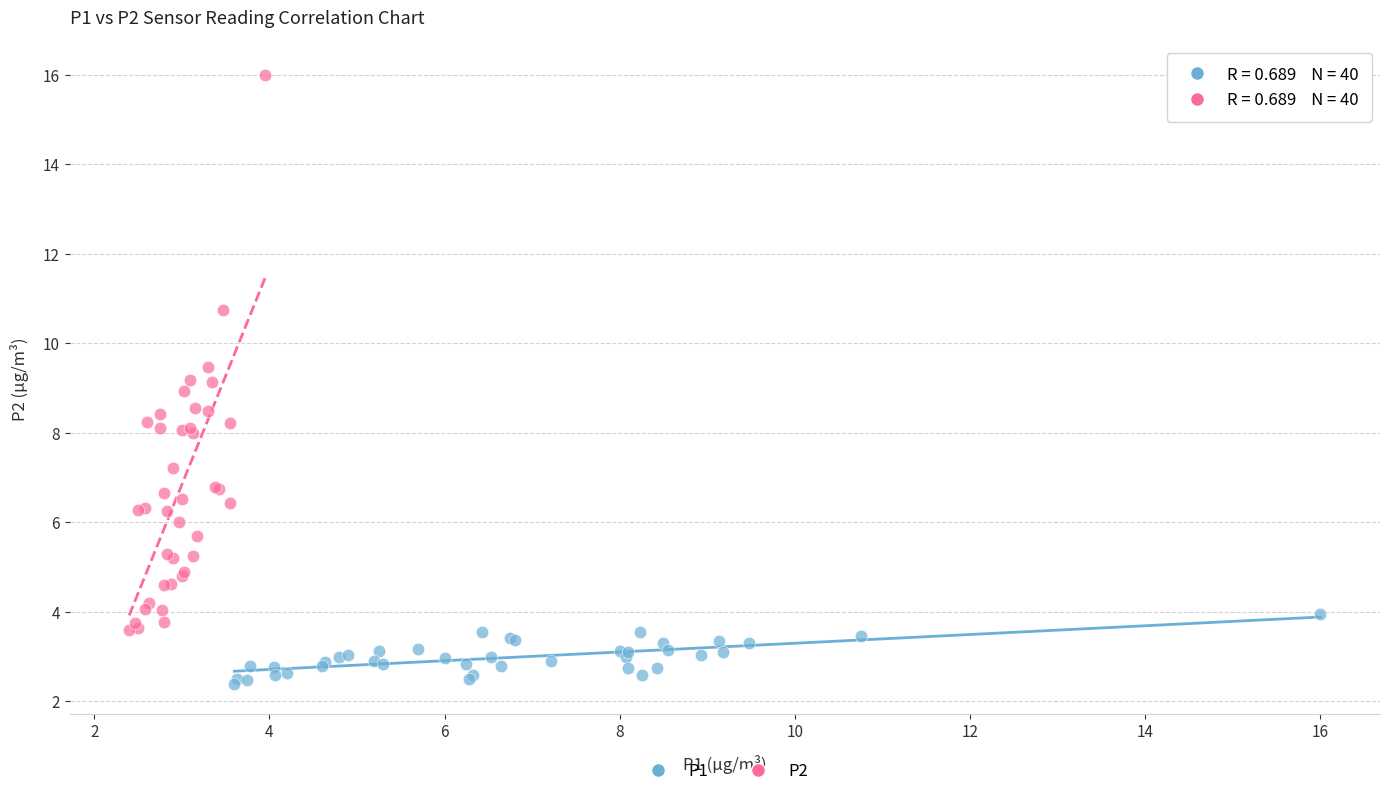

What are all the series names shown in the legend?

P1, P2